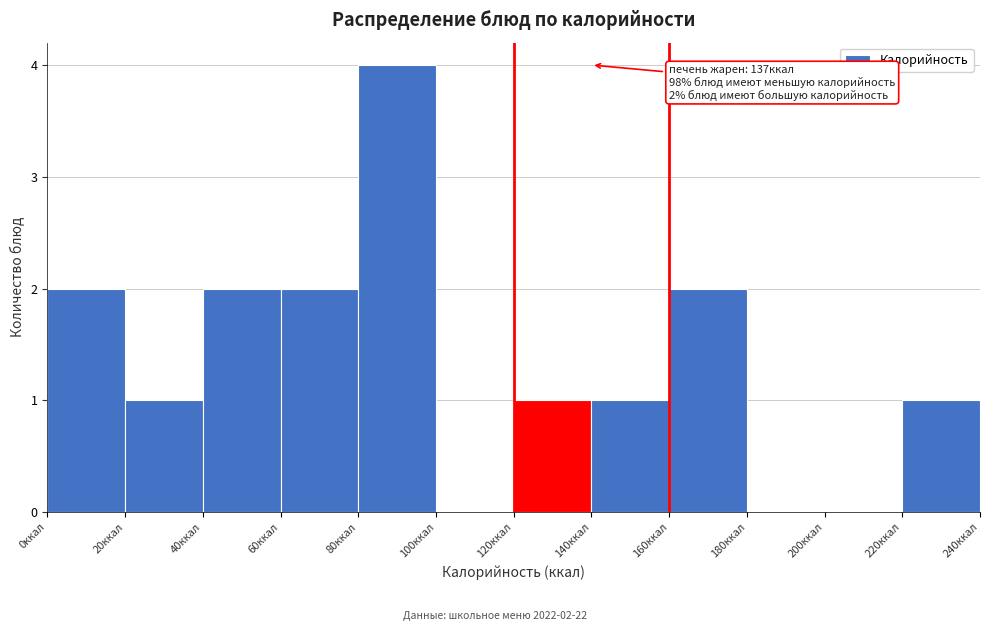

Over which range of the x-axis is the bar tallest?

80 to 100